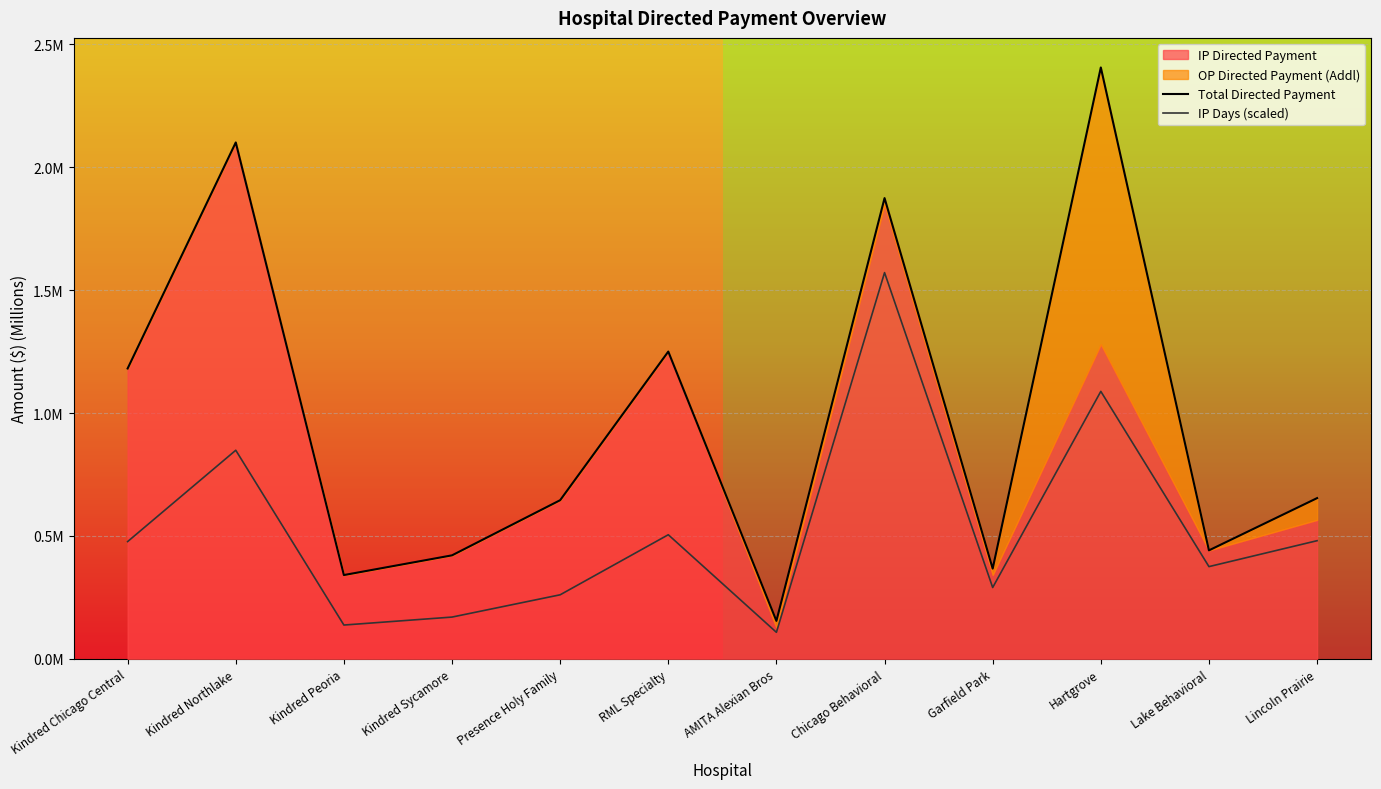

Rank the categories by IP Days value from highest to lowest.

Chicago Behavioral, Hartgrove, Kindred Northlake, RML Specialty, Lincoln Prairie, Kindred Chicago Central, Lake Behavioral, Garfield Park, Presence Holy Family, Kindred Sycamore, Kindred Peoria, AMITA Alexian Bros